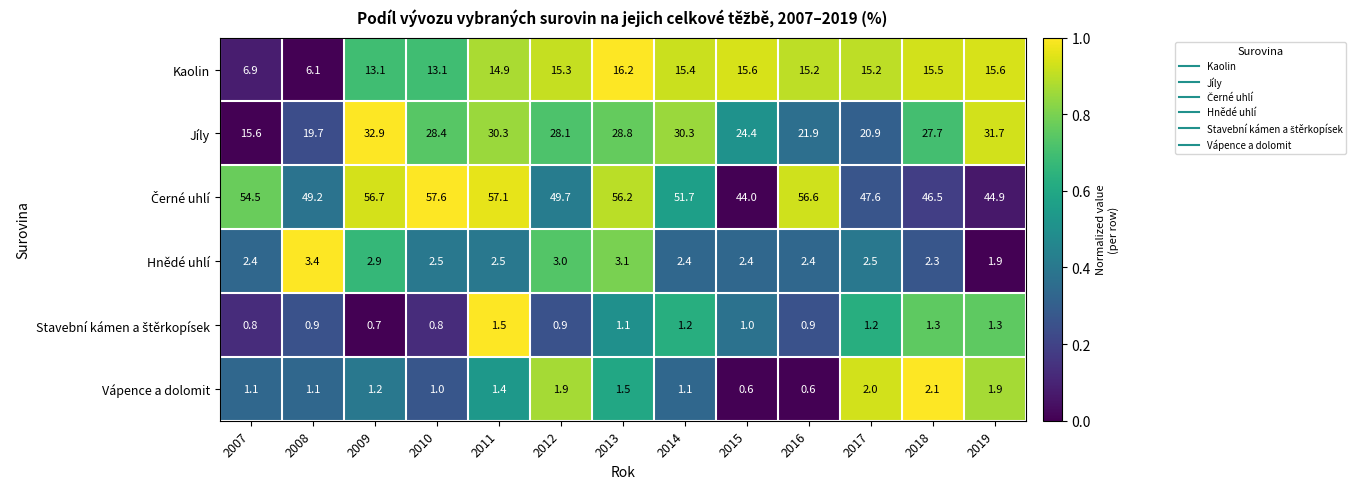

What is the greatest value displayed?

57.6